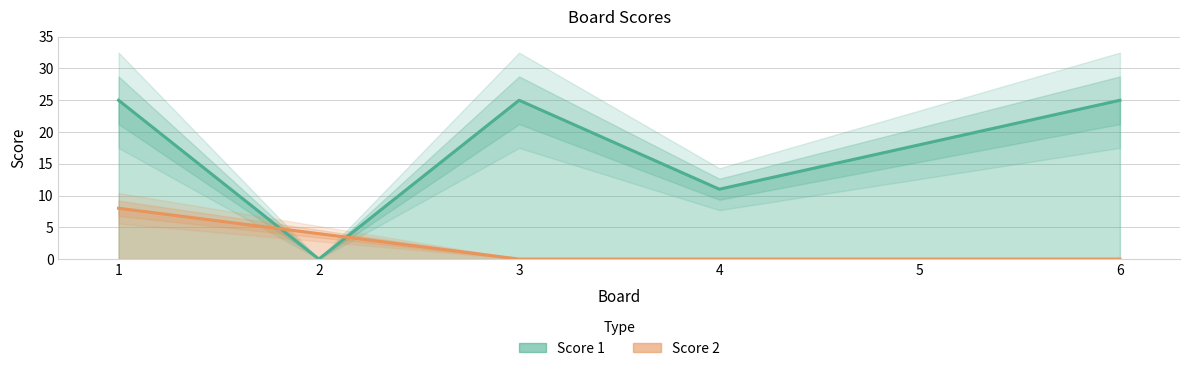

At which category is the sum across all series the highest?

1